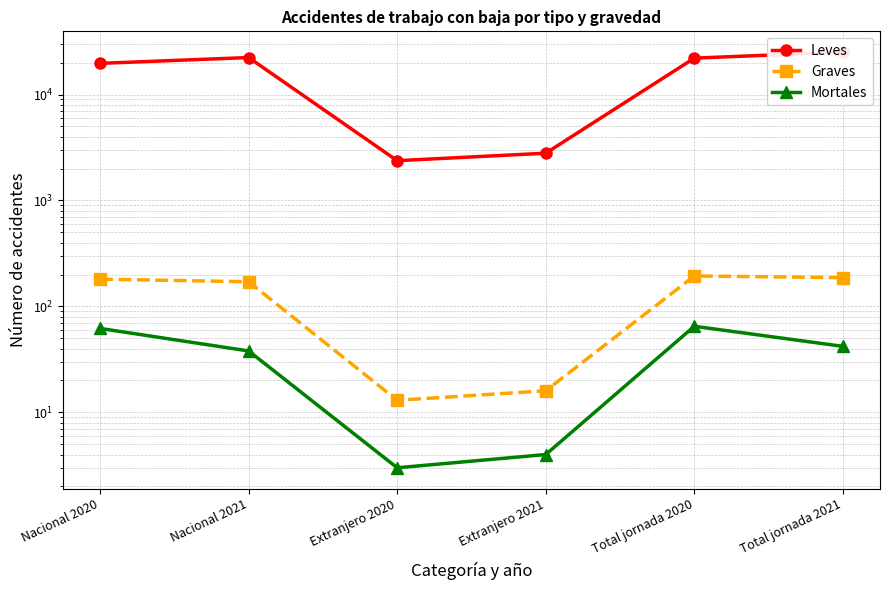

What is the difference between the highest and lowest values at Nacional 2020?

19631